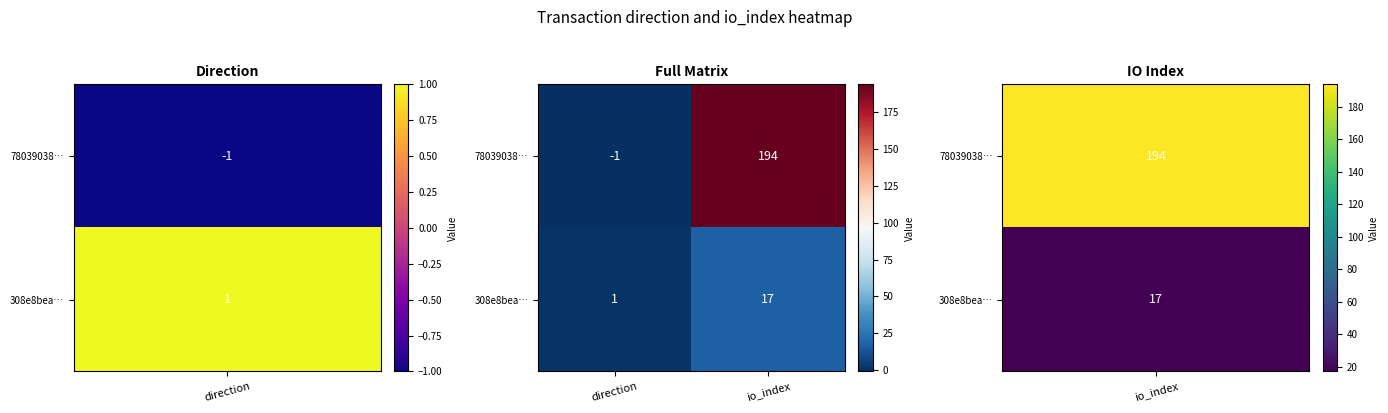

Which category has the highest value across all series?

io_index